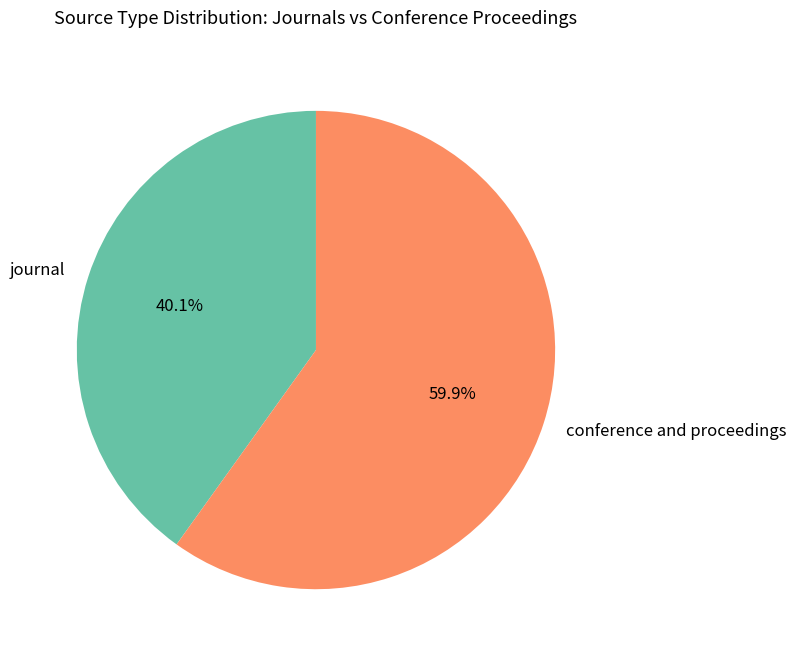

What is the ratio of the value at conference and proceedings to the value at journal?

1.5